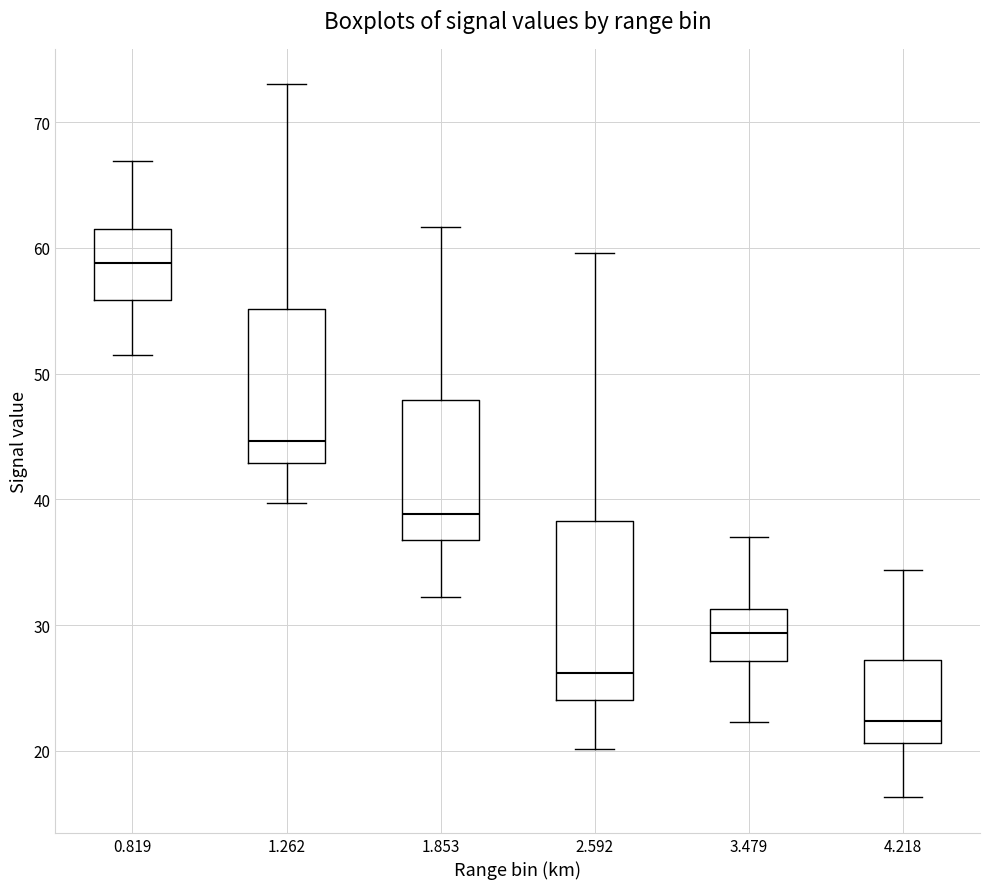

Where does the upper whisker of the box at x = 2.592 end on the y-axis? The values are not printed on the chart, so give them approximately, as read against the axis.

60